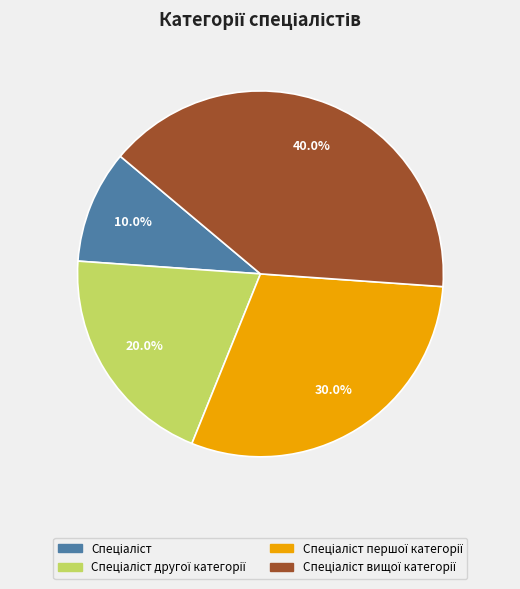

Is there a majority slice in this chart?

No